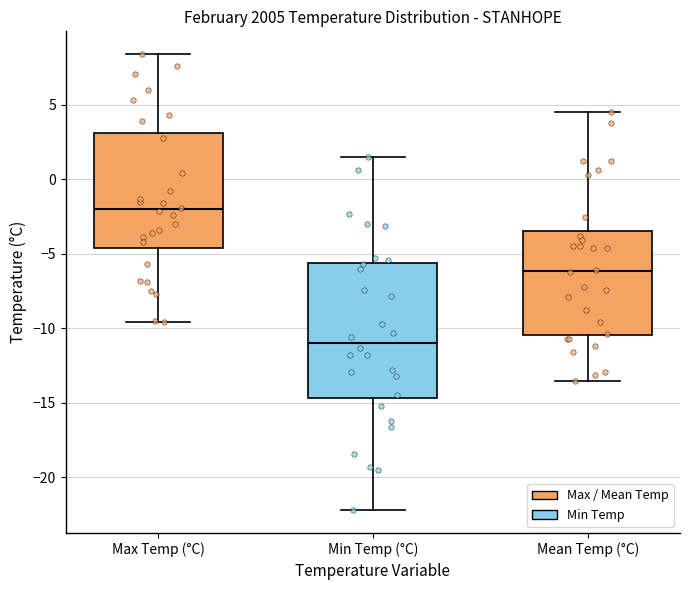

Reading left to right, read every box against the y-axis: the position of its median line, the range the box covers, and the ends of its whiskers. The values are not printed on the chart, so give them approximately, as read against the axis.

Max Temp (°C): median -2.0, box -4.5 to 3.0, whiskers -9.5 to 8.5
Min Temp (°C): median -11.0, box -14.5 to -5.5, whiskers -22.0 to 1.5
Mean Temp (°C): median -6.0, box -10.5 to -3.5, whiskers -13.5 to 4.5